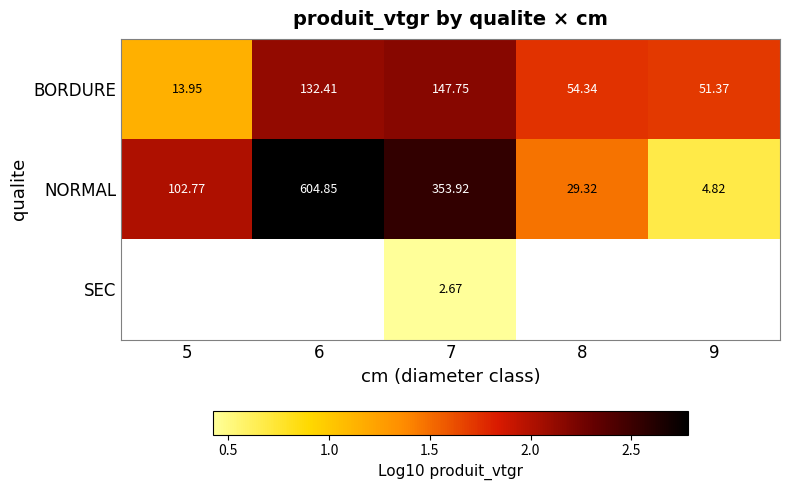

How many data points in BORDURE are above 54?

3